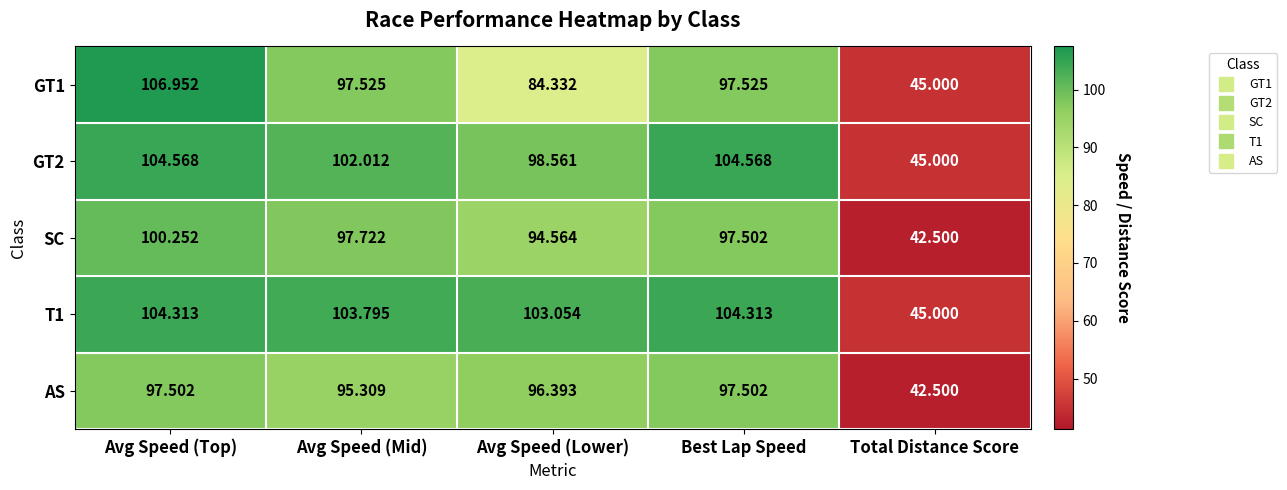

Is the value of GT2 at Total Distance Score greater than the value of SC at Total Distance Score?

Yes